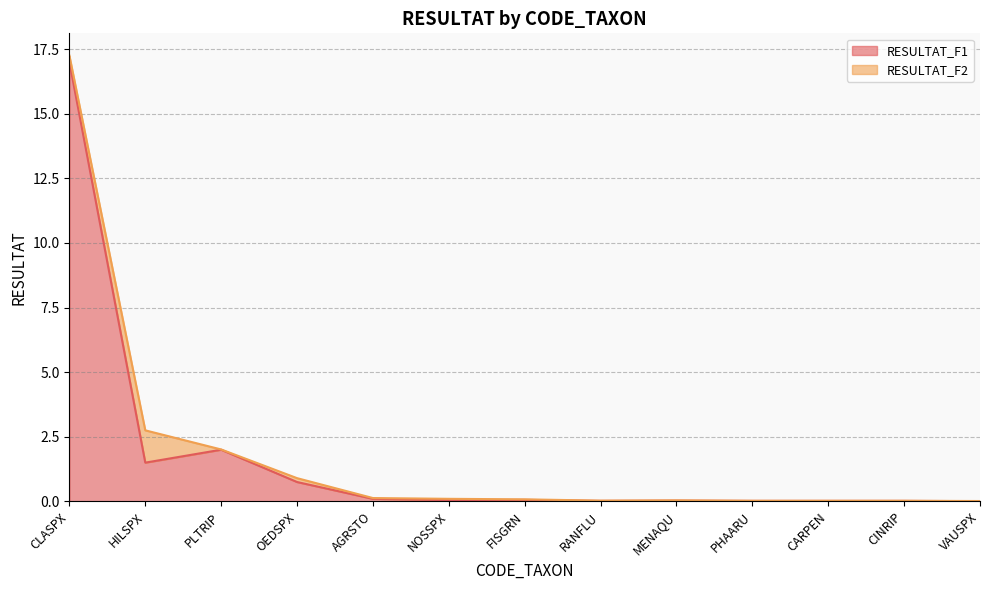

List the labels in order of value, largest first.

CLASPX, PLTRIP, HILSPX, OEDSPX, AGRSTO, FISGRN, NOSSPX, MENAQU, RANFLU, PHAARU, CARPEN, CINRIP, VAUSPX